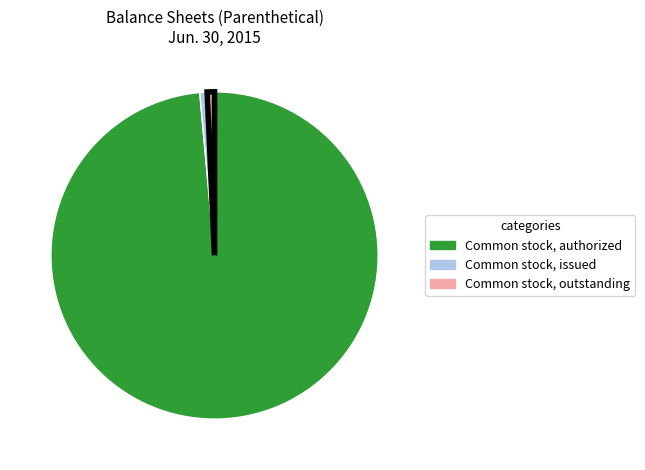

Combined, do Common stock, authorized and Common stock, outstanding account for over 50%?

Yes